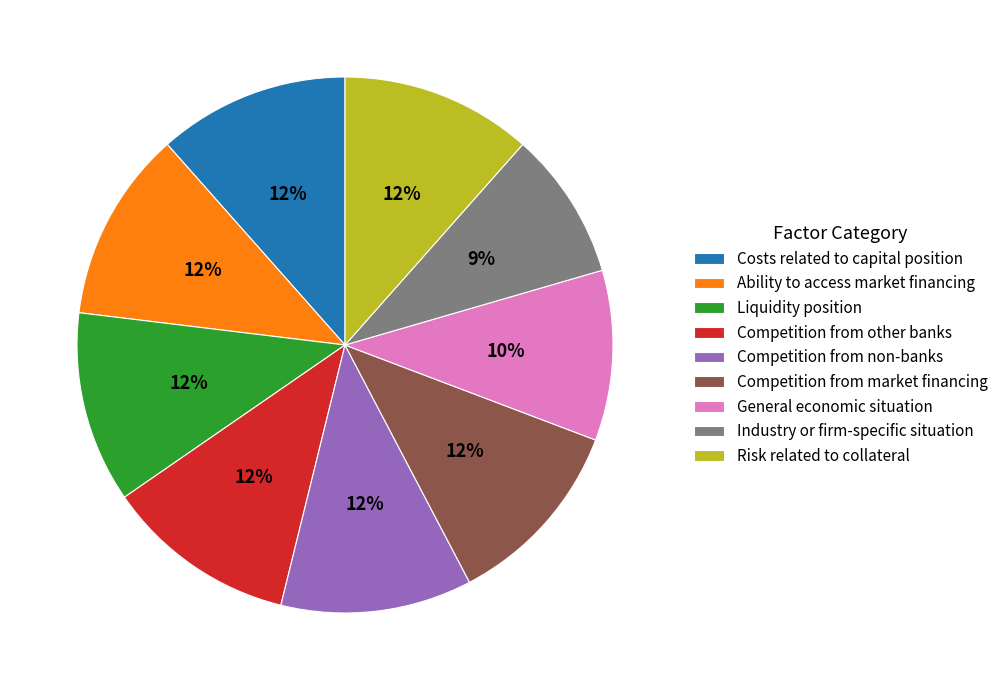

What is the smallest slice in the pie chart?

Industry or firm-specific situation